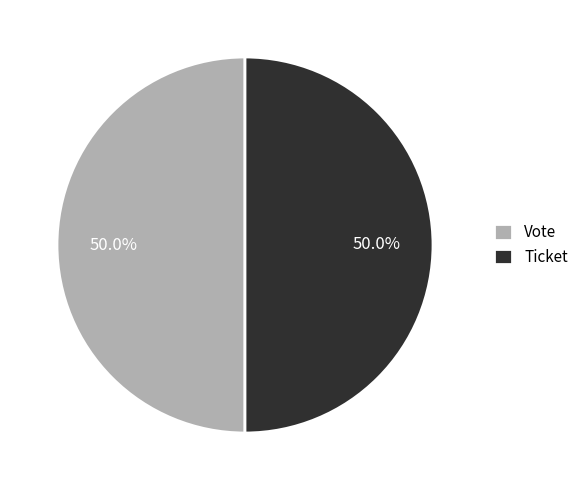

What is the ratio of the value at Vote to the value at Ticket?

1.0